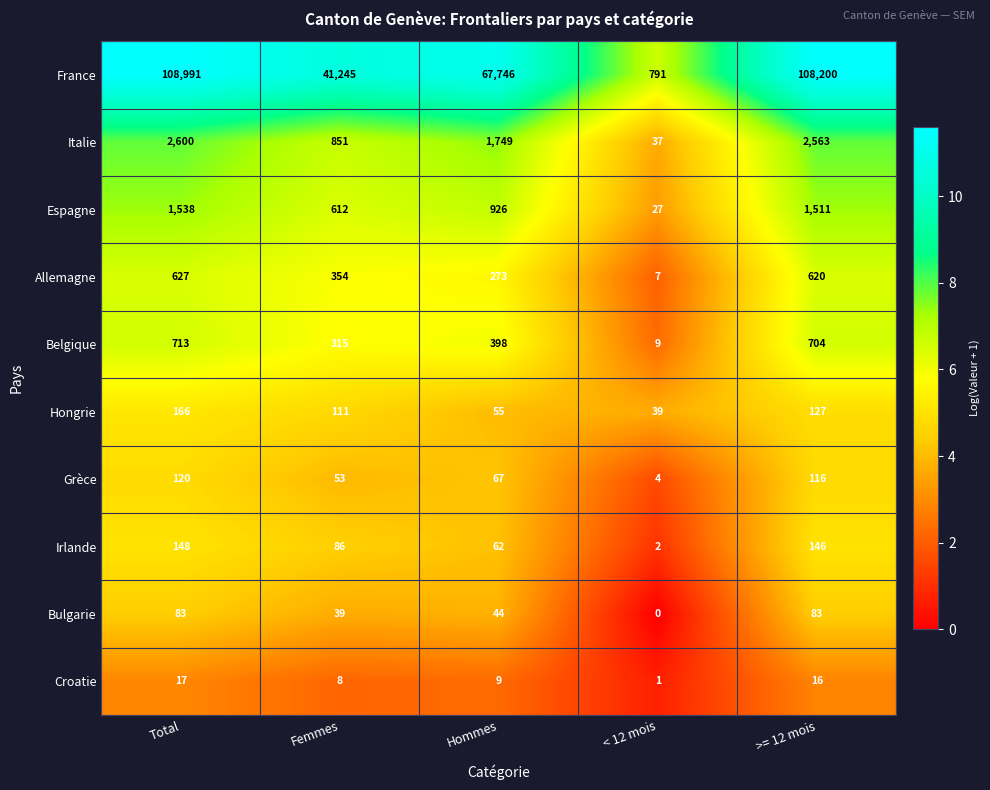

What is the maximum value for Bulgarie?

83